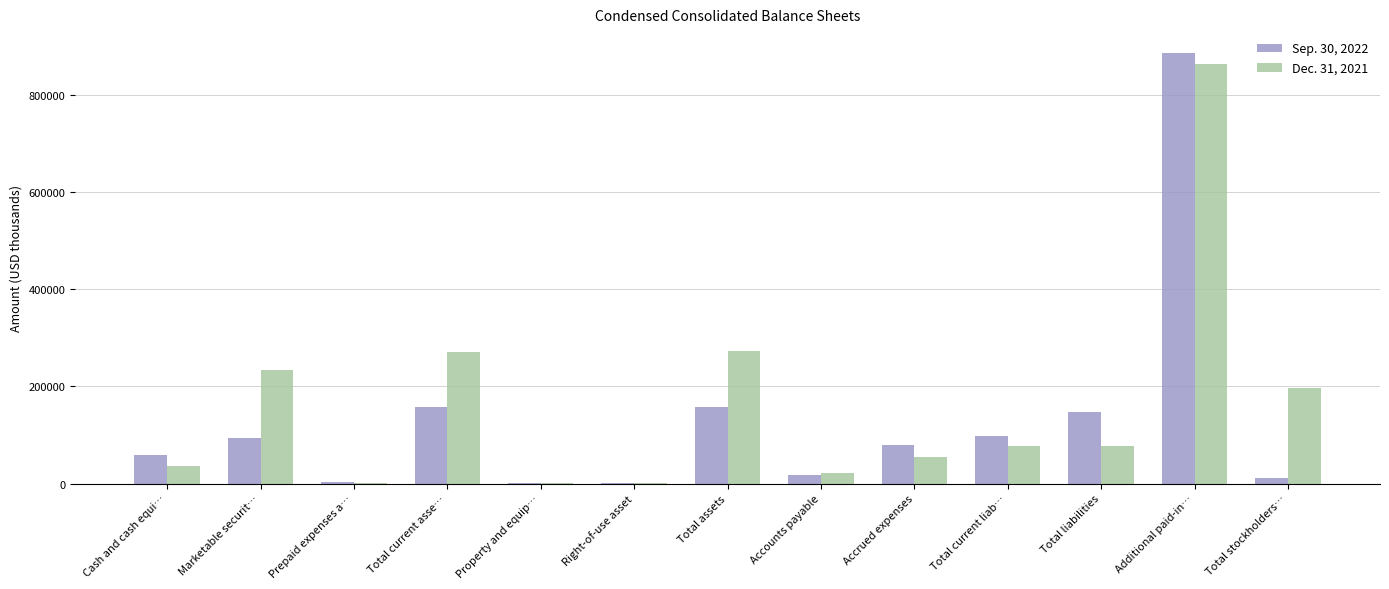

Count the number of data series in this chart.

2